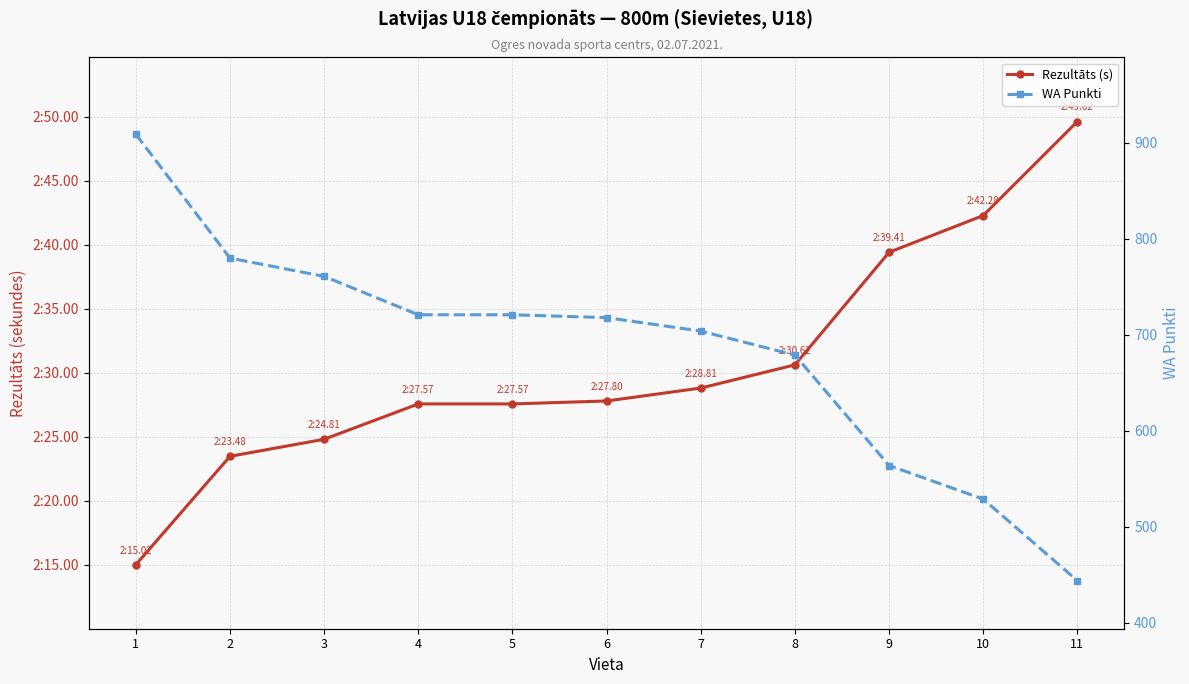

What is the value of the WA Punkti point at the 8th from the left?

679.0